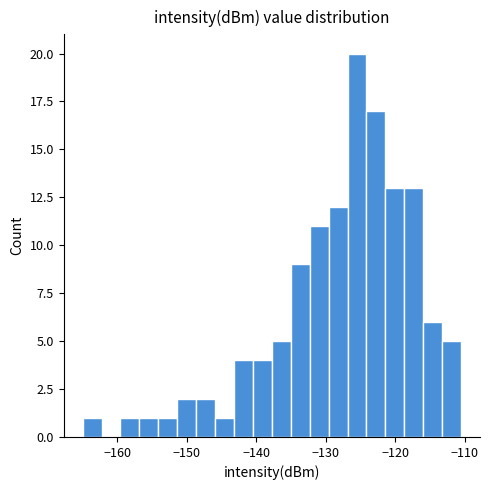

Around what value on the x-axis is the tallest bar? Give the approximate position of its centre, as read against the axis.

-125